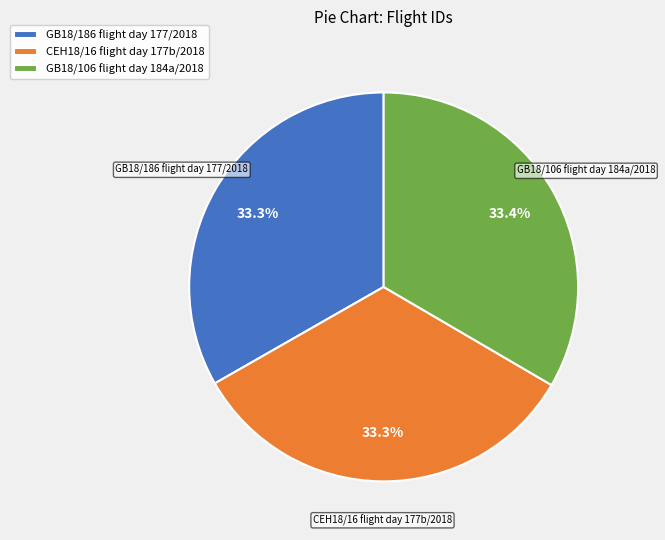

Is it true that GB18/186 flight day 177/2018 is 33% of the pie?

True